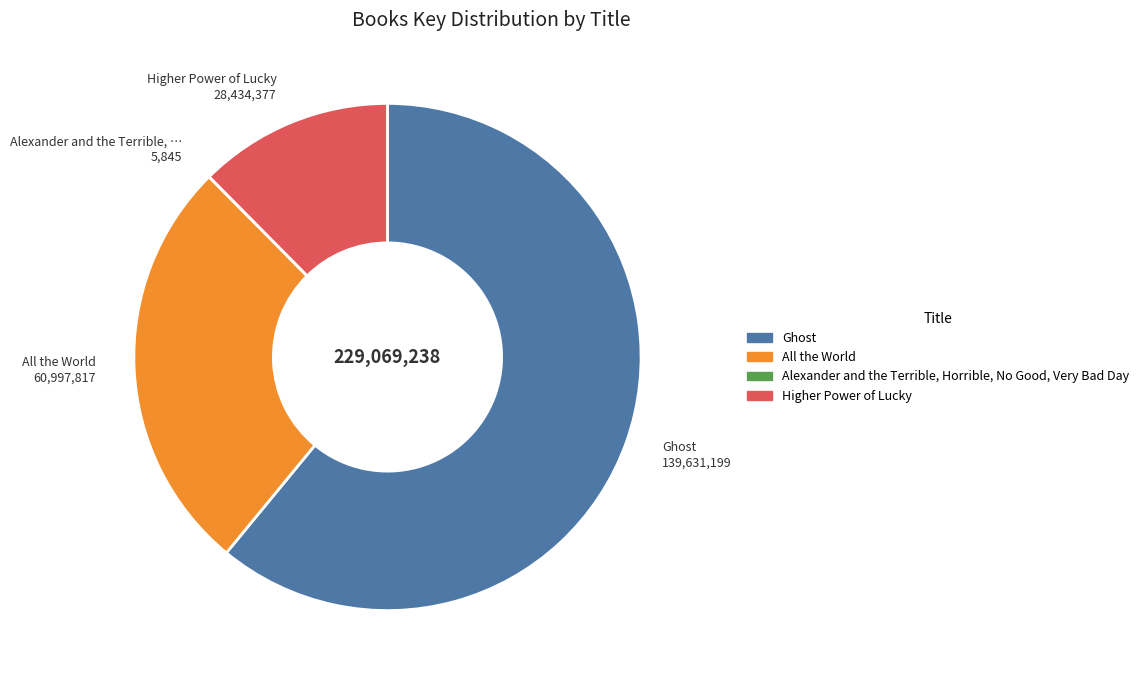

True or false: All the World accounts for 15% of the total.

False